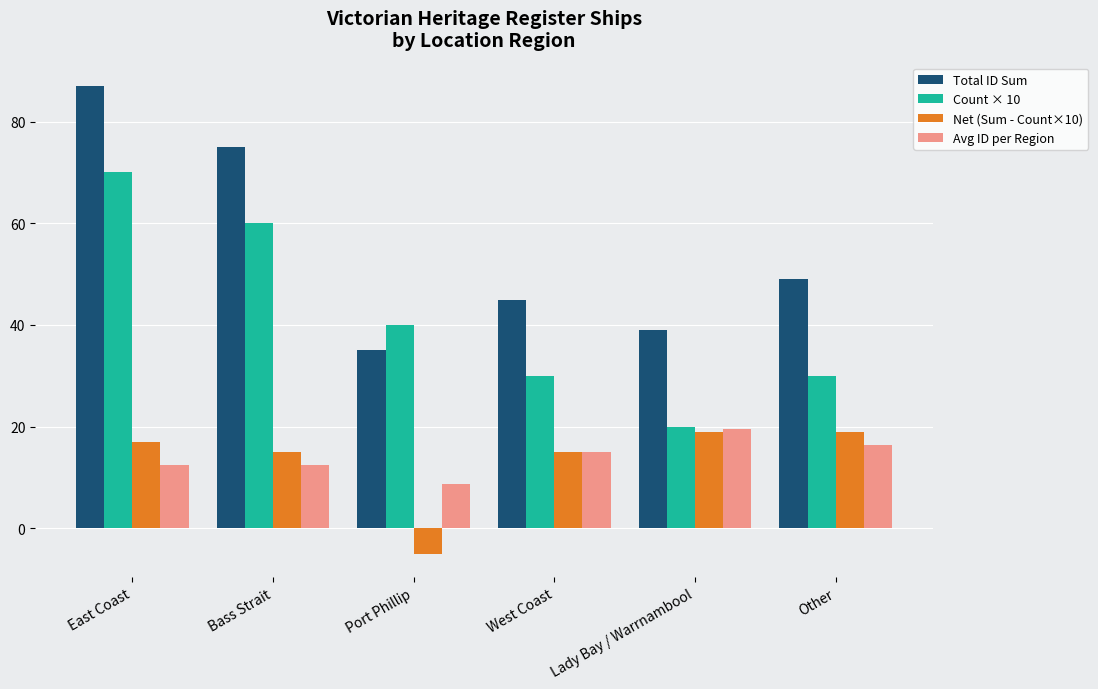

Is the value of Count × 10 at West Coast greater than the value of Net (Sum - Count×10) at East Coast?

Yes